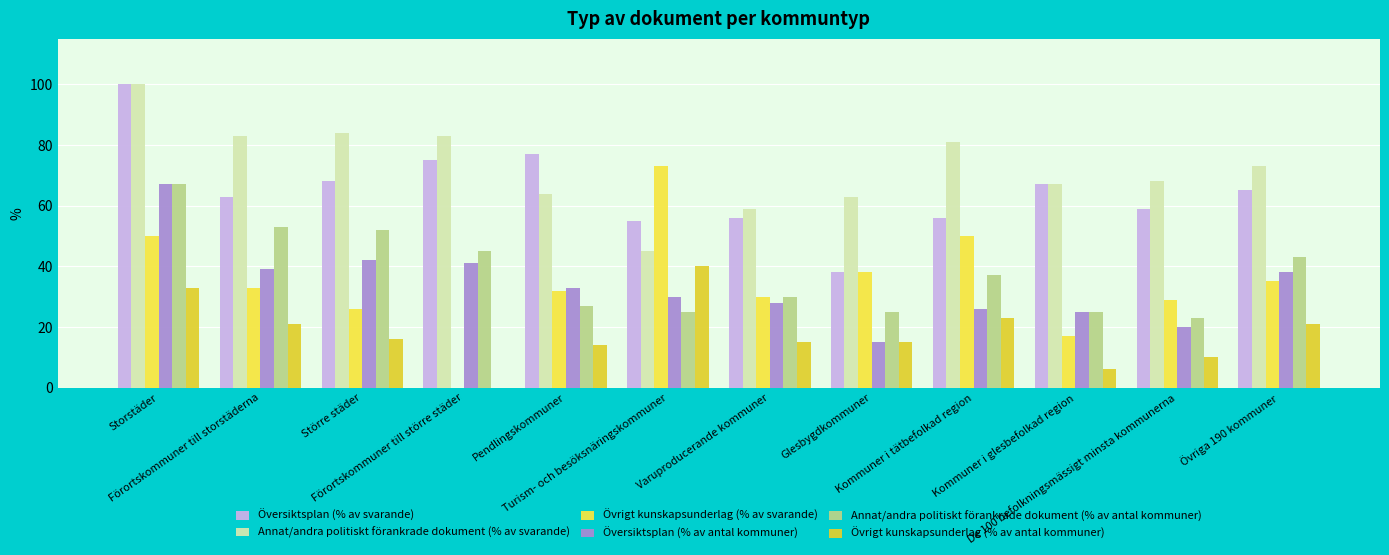

What is the total value across all series at Större städer?

288